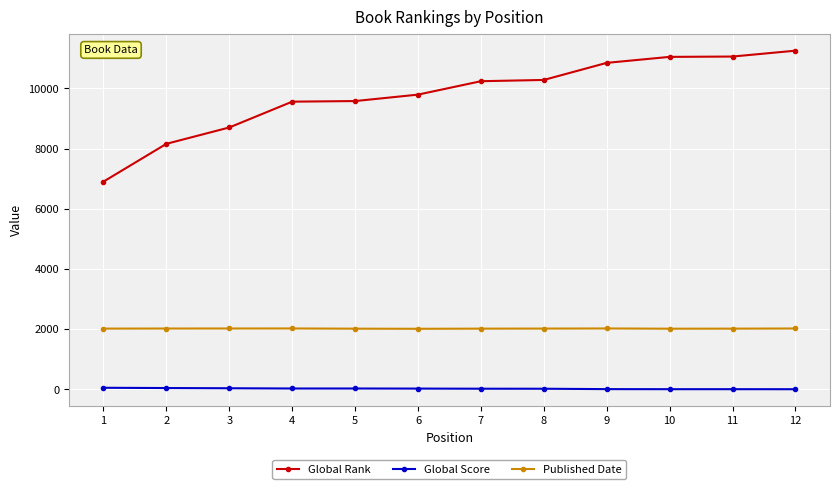

True or false: Global Rank and Published Date intersect in this chart.

False